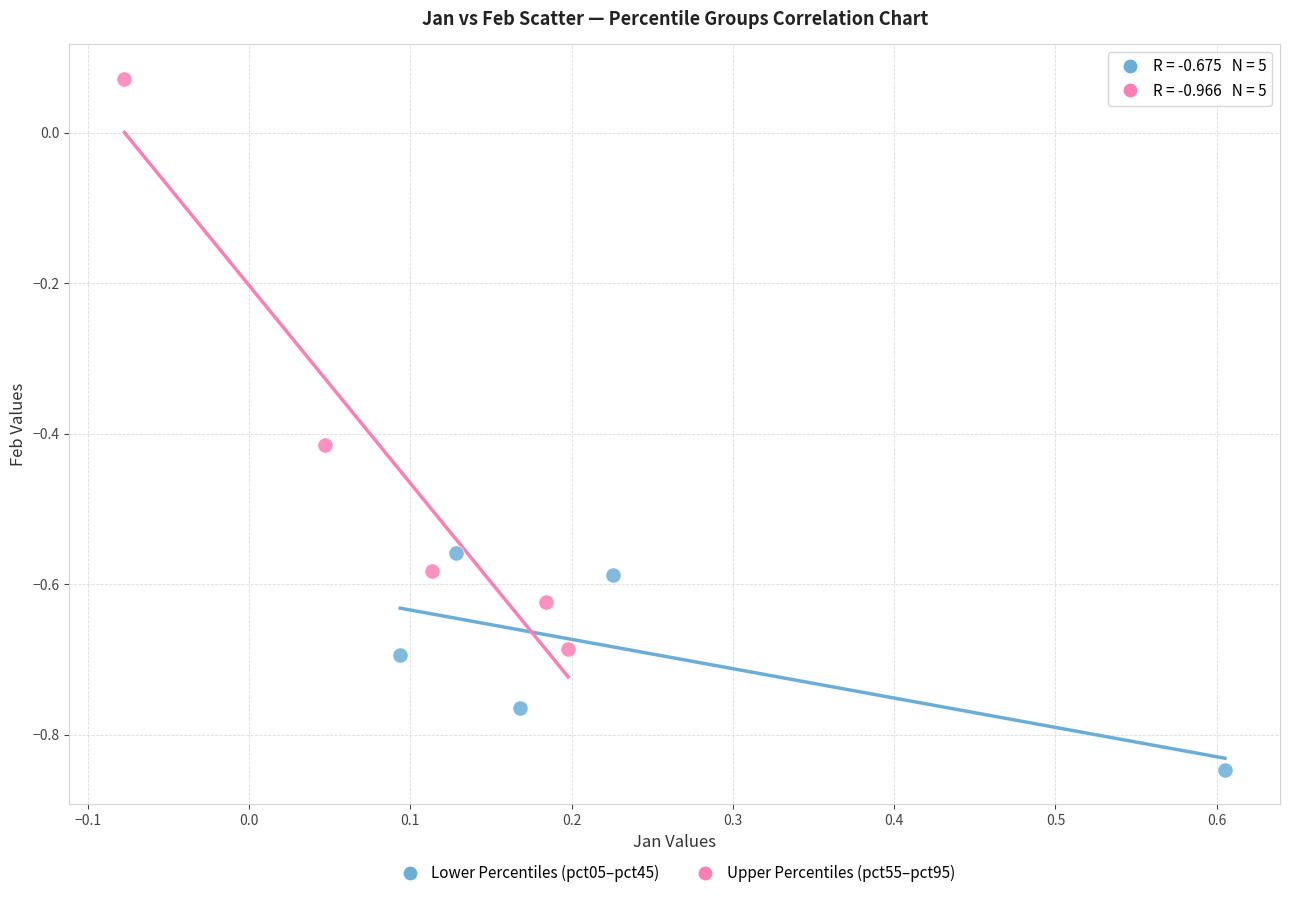

Which series reaches the maximum Y coordinate?

Upper Percentiles (pct55–pct95)